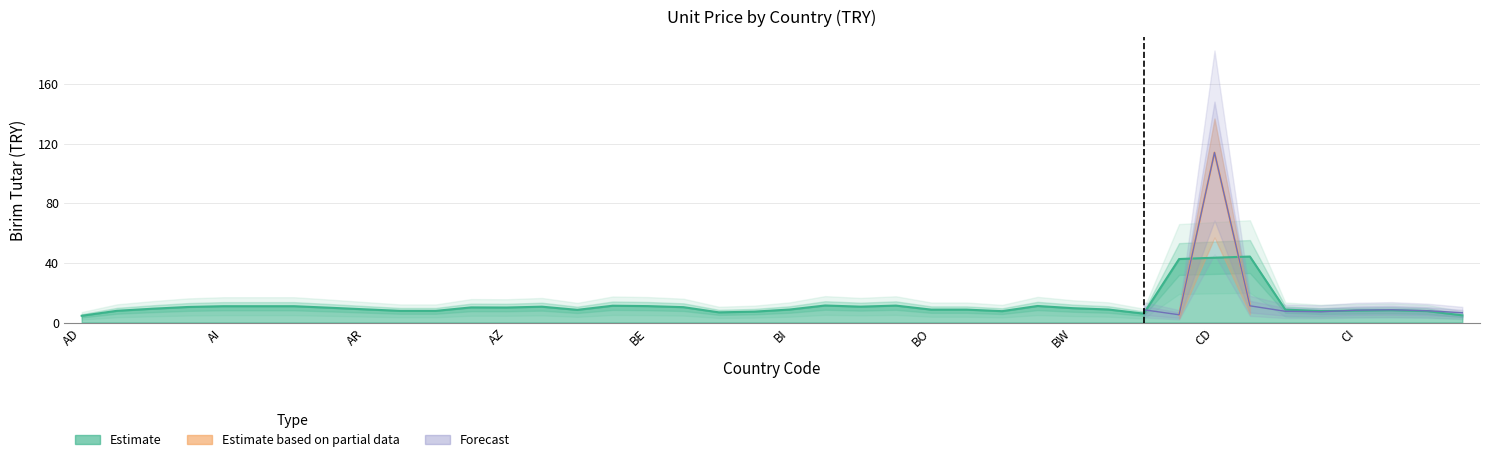

Approximately how many times larger is the value at BS compared to AR?

1.0